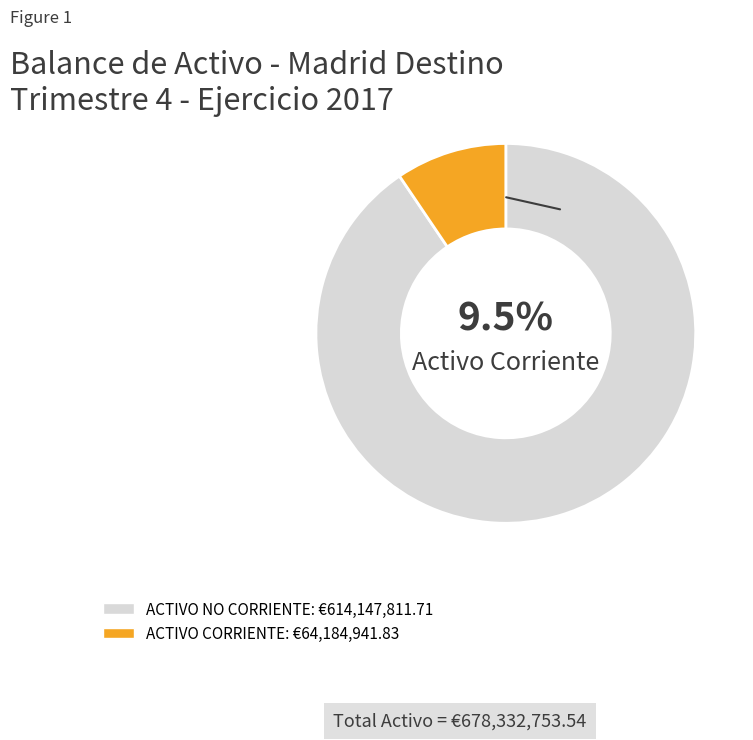

True or false: ACTIVO NO CORRIENTE accounts for 91% of the total.

True